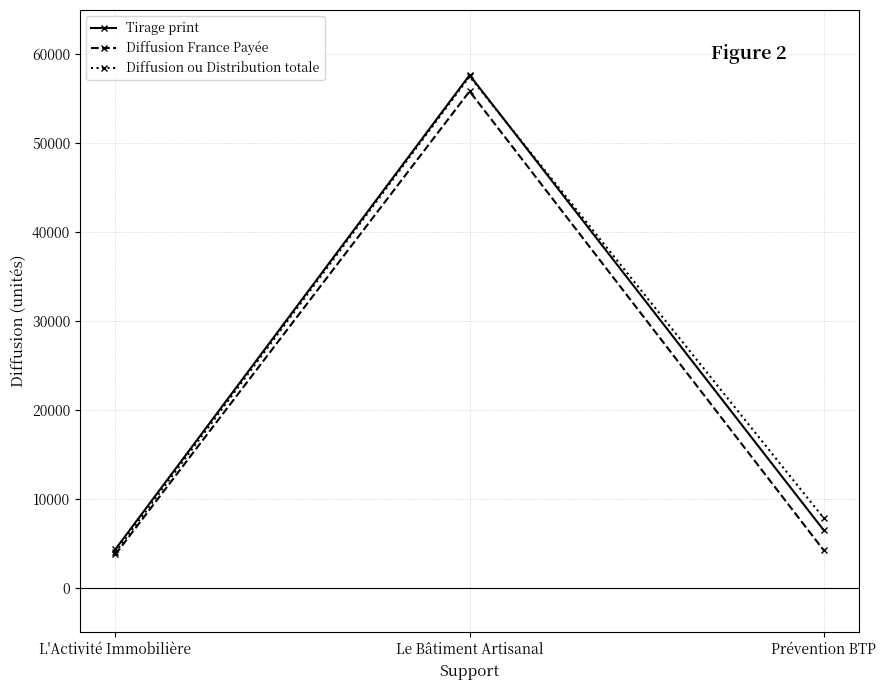

What are all the series names shown in the legend?

Tirage print, Diffusion France Payée, Diffusion ou Distribution totale